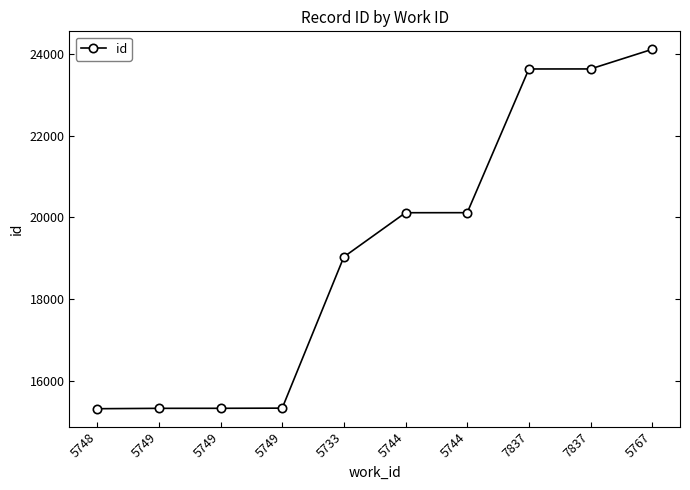

What is the sum of the values at 5749 and 5749?

30643